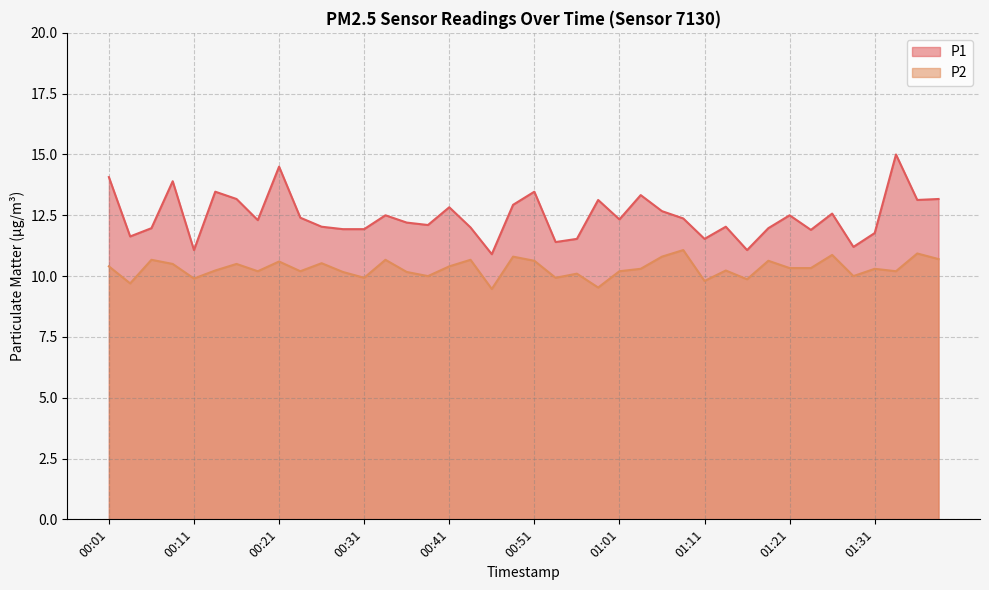

Which series has the largest total across all categories?

P1